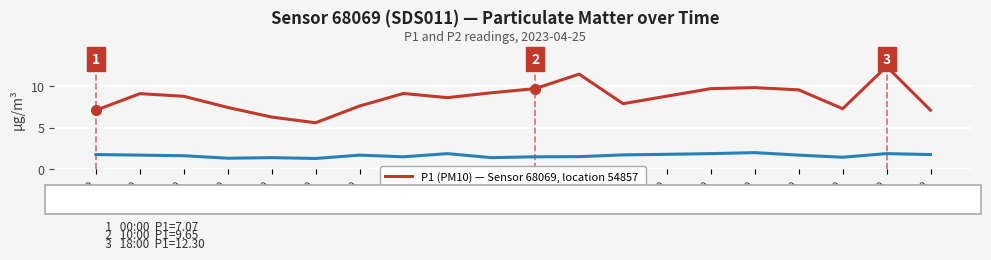

How many series are shown in this chart?

2